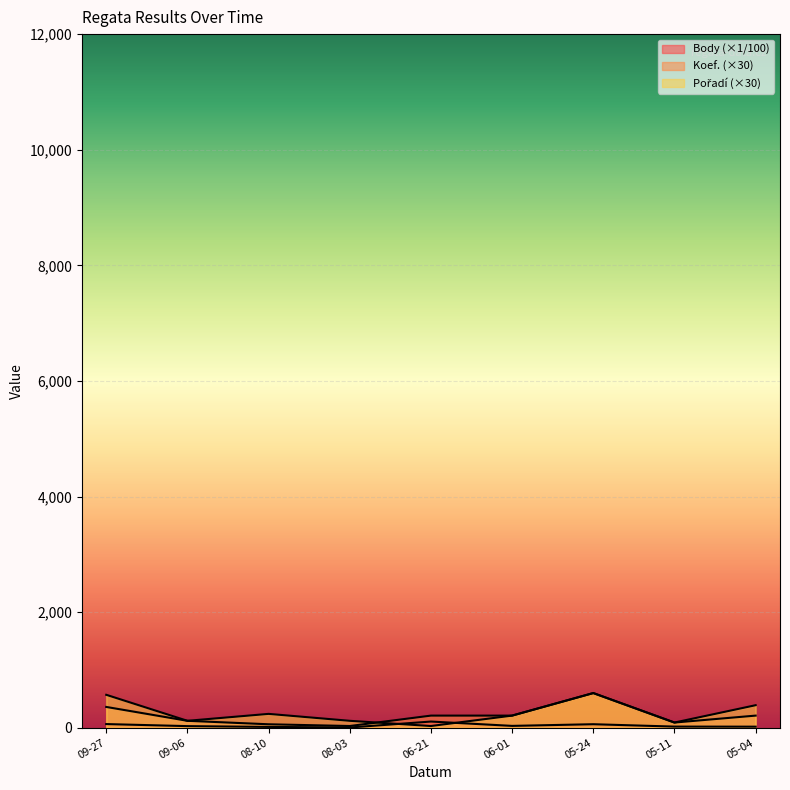

After their last crossing, which series has the higher values: Body or Pořadí?

Pořadí